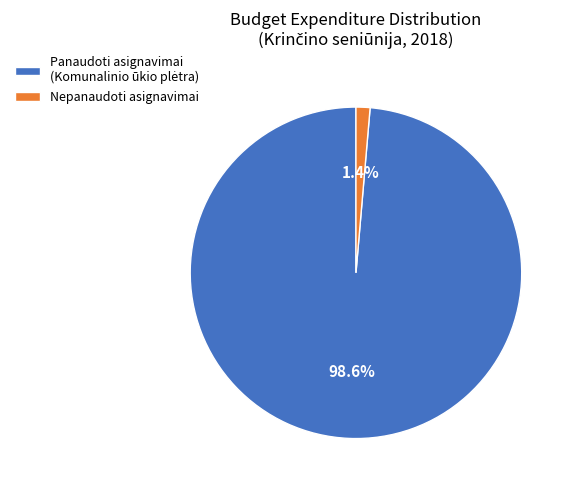

Is there any slice that represents more than half of the pie?

Yes